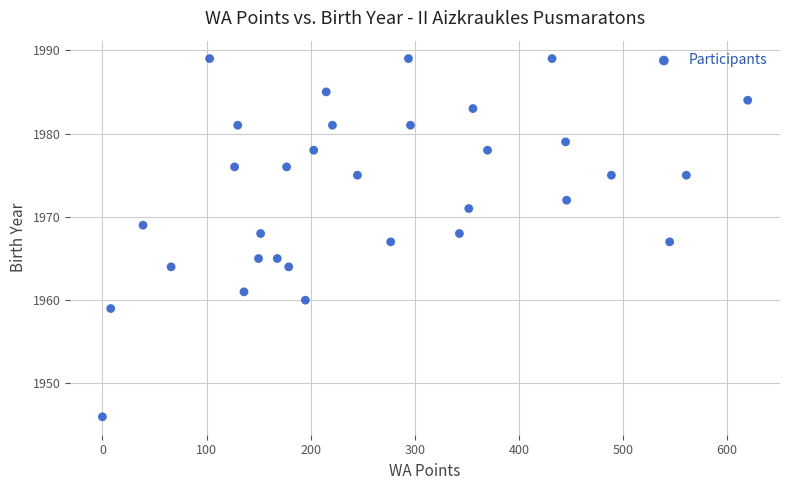

What is the range of Y values (max minus min)?

43